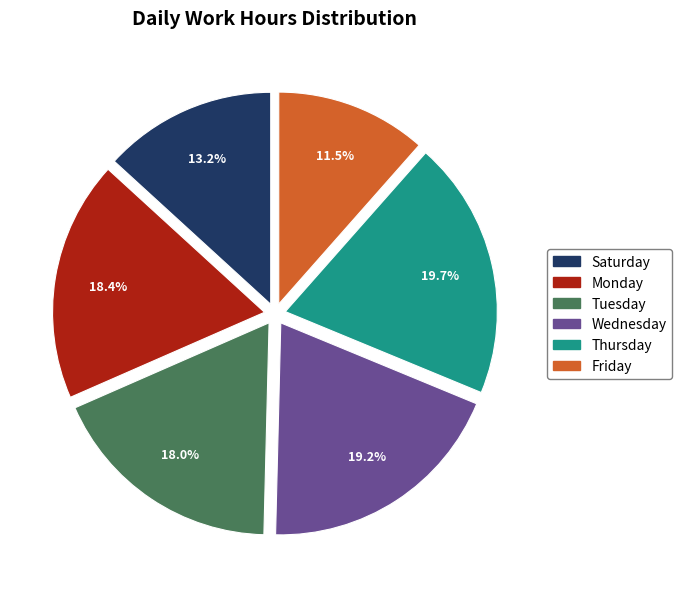

Which has a higher value, Friday or Monday?

Monday